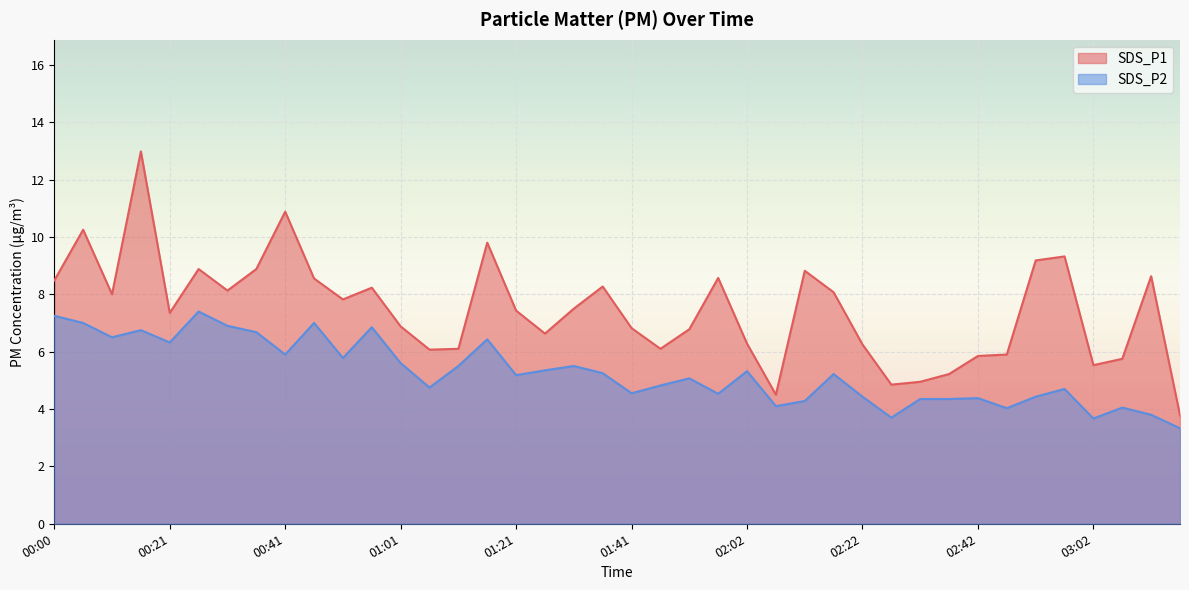

What is the spread (max minus min) of values at 02:22?

1.8